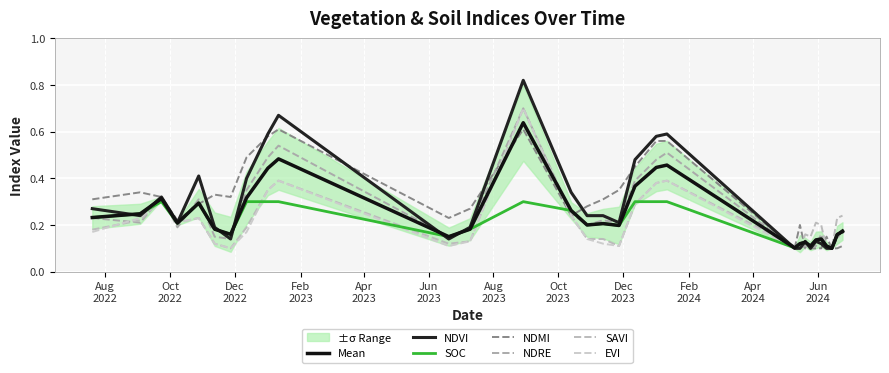

True or false: soc and ndre intersect in this chart.

True